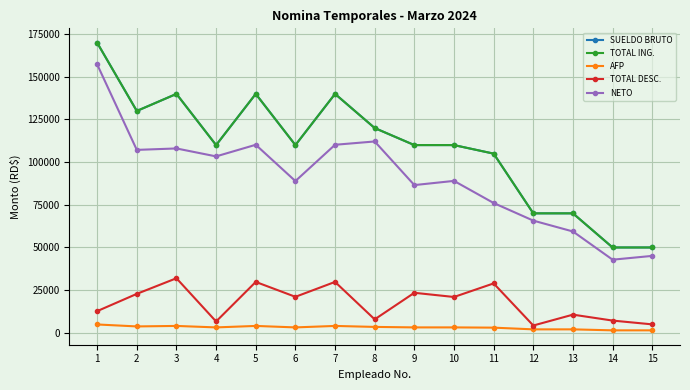

True or false: SUELDO BRUTO and NETO intersect in this chart.

False